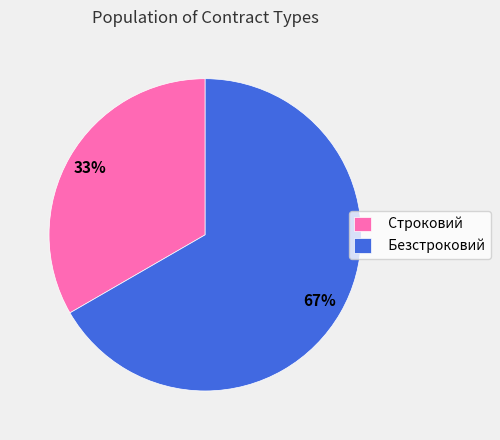

True or false: Безстроковий accounts for 67% of the total.

True